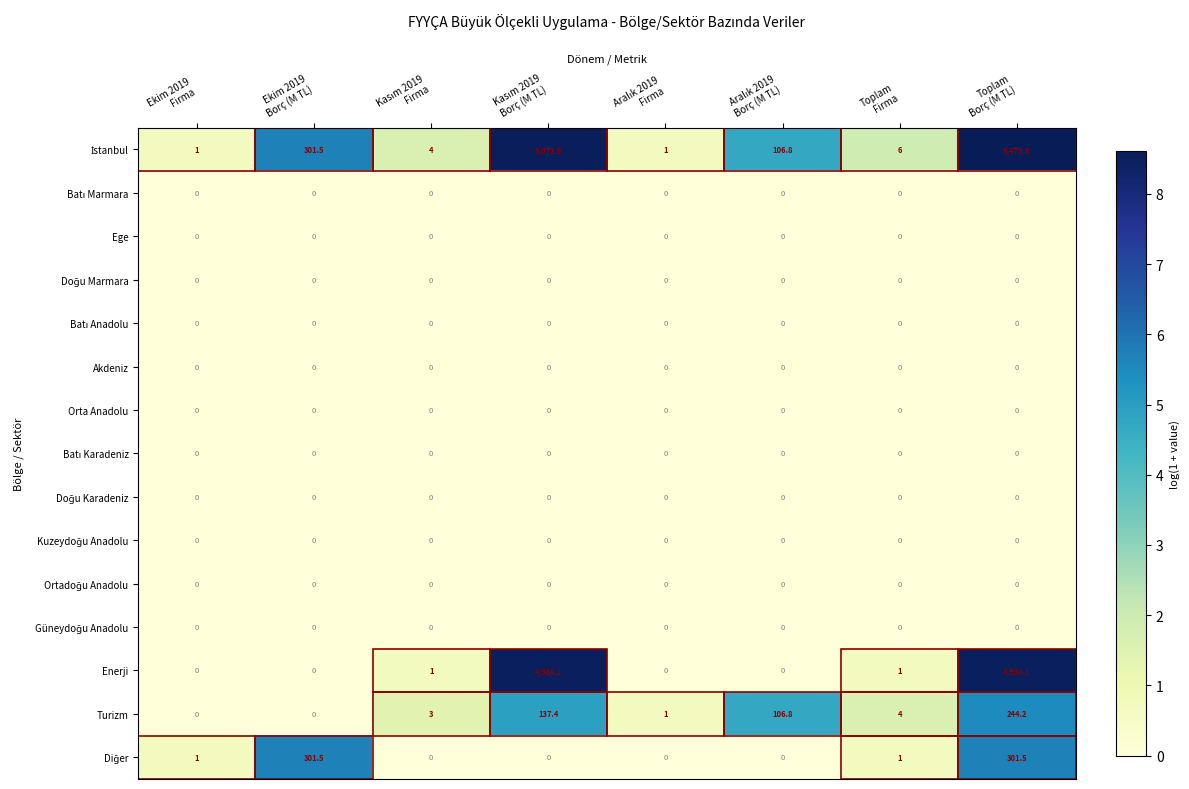

What is the sum of all Turizm values?

496.4